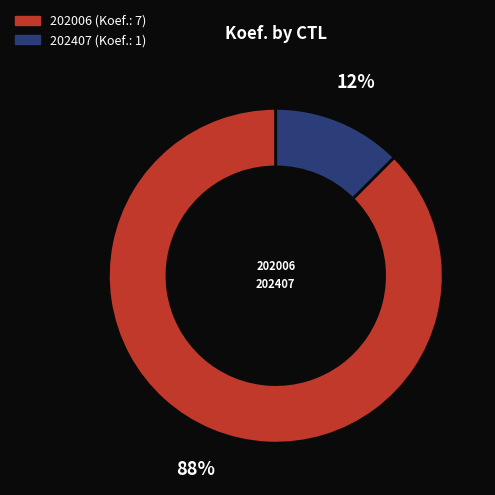

To the nearest percent, what is the combined percentage of 202006 and 202407?

100%